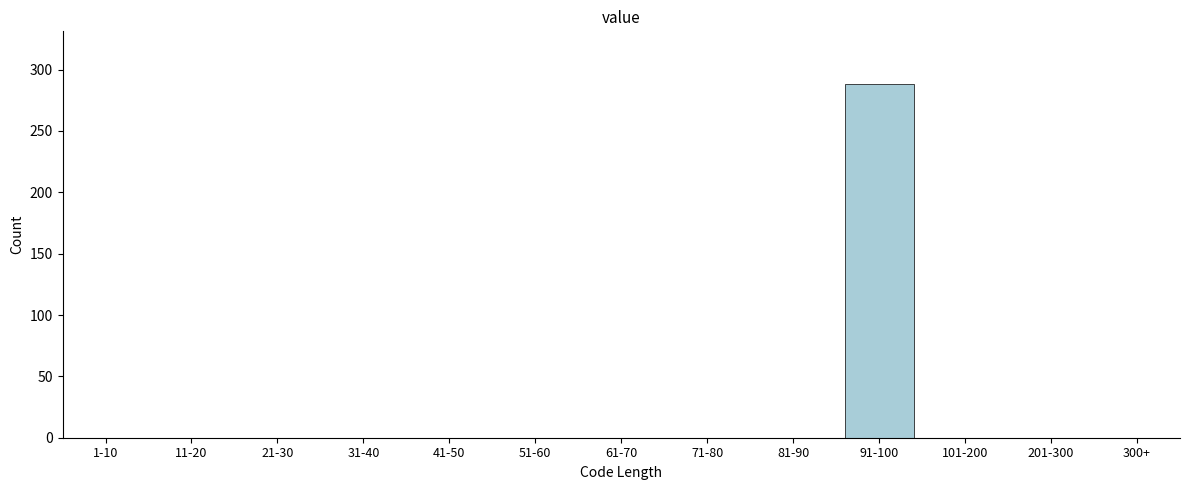

Reading left to right, list all the values displayed in this chart.

1-10=0	11-20=0	21-30=0	31-40=0	41-50=0	51-60=0	61-70=0	71-80=0	81-90=0	91-100=288	101-200=0	201-300=0	300+=0